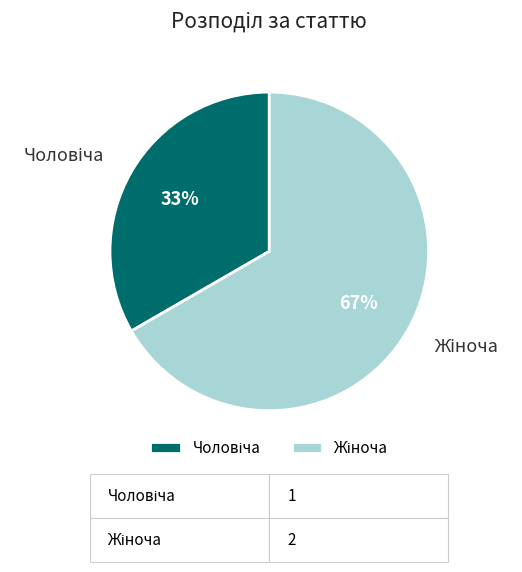

To the nearest percent, what is the average slice percentage?

50%